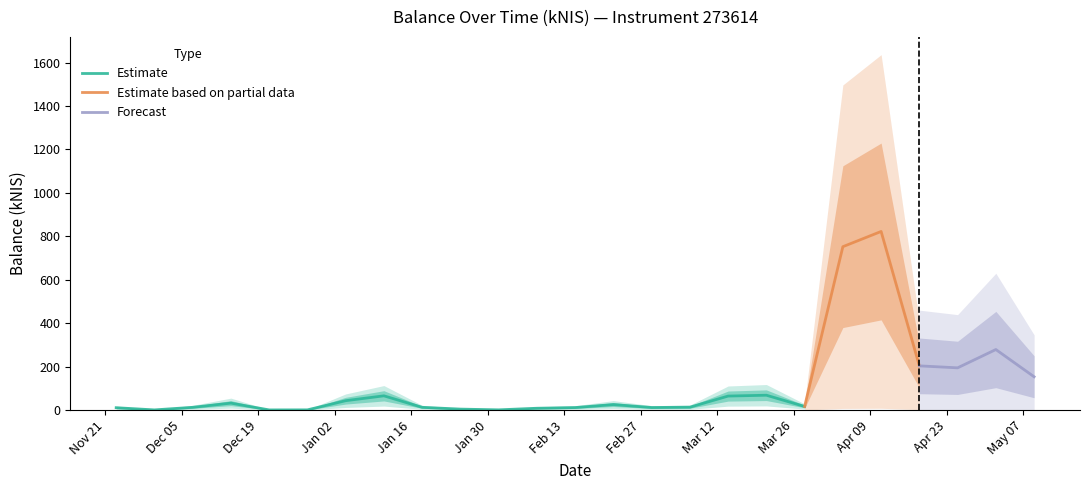

Is it true that the value at 2023-12-14 is 32.0?

True